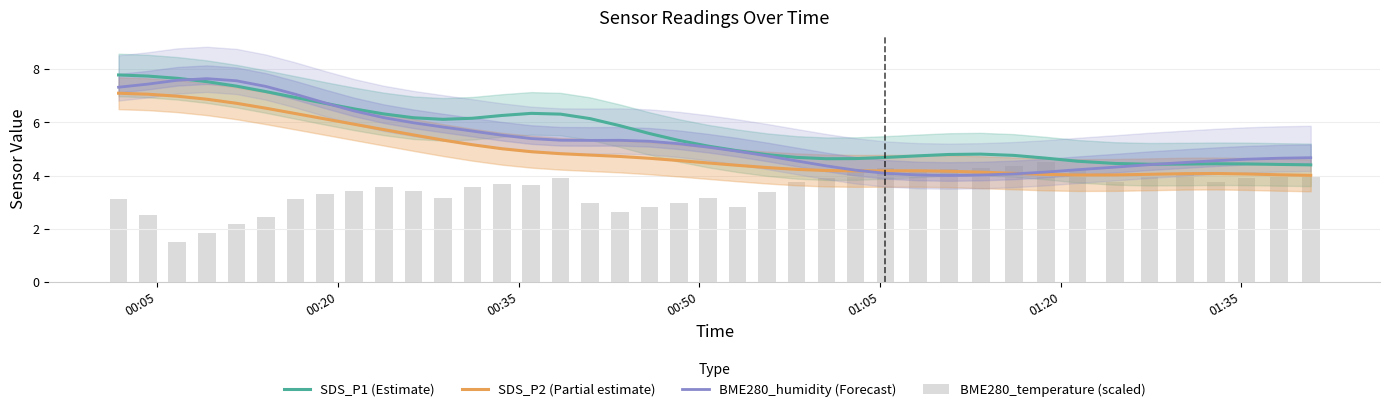

Reading right to left, list all the values displayed in this chart.

SDS_P1 (Estimate): 4.4	4.4	4.4	4.4	4.4	4.4	4.5	4.5	4.7	4.8	4.8	4.8	4.7	4.7	4.6	4.6	4.7	4.8	4.9	5.1	5.3	5.6	5.9	6.1	6.3	6.3	6.3	6.2	6.1	6.2	6.3	6.5	6.7	6.9	7.2	7.4	7.5	7.7	7.7	7.8
SDS_P2 (Partial estimate): 4.0	4.0	4.1	4.1	4.1	4.0	4.0	4.0	4.0	4.1	4.1	4.2	4.2	4.2	4.2	4.2	4.2	4.3	4.4	4.5	4.6	4.7	4.7	4.8	4.8	4.9	5.0	5.2	5.3	5.5	5.7	5.9	6.1	6.3	6.5	6.7	6.9	7.0	7.1	7.1
BME280_humidity (Forecast): 4.7	4.7	4.6	4.6	4.5	4.4	4.3	4.2	4.1	4.1	4.0	4.0	4.0	4.1	4.2	4.4	4.6	4.7	4.9	5.1	5.2	5.3	5.3	5.3	5.3	5.4	5.5	5.7	5.8	6.0	6.2	6.4	6.7	7.1	7.4	7.6	7.6	7.6	7.4	7.3
BME280_temperature (scaled): 4.0	4.0	3.9	3.8	4.1	4.0	3.8	4.2	4.5	4.4	4.3	4.2	4.2	4.3	4.2	3.9	3.8	3.4	2.8	3.2	3.0	2.8	2.6	3.0	3.9	3.6	3.7	3.6	3.2	3.4	3.6	3.4	3.3	3.1	2.4	2.2	1.8	1.5	2.5	3.1